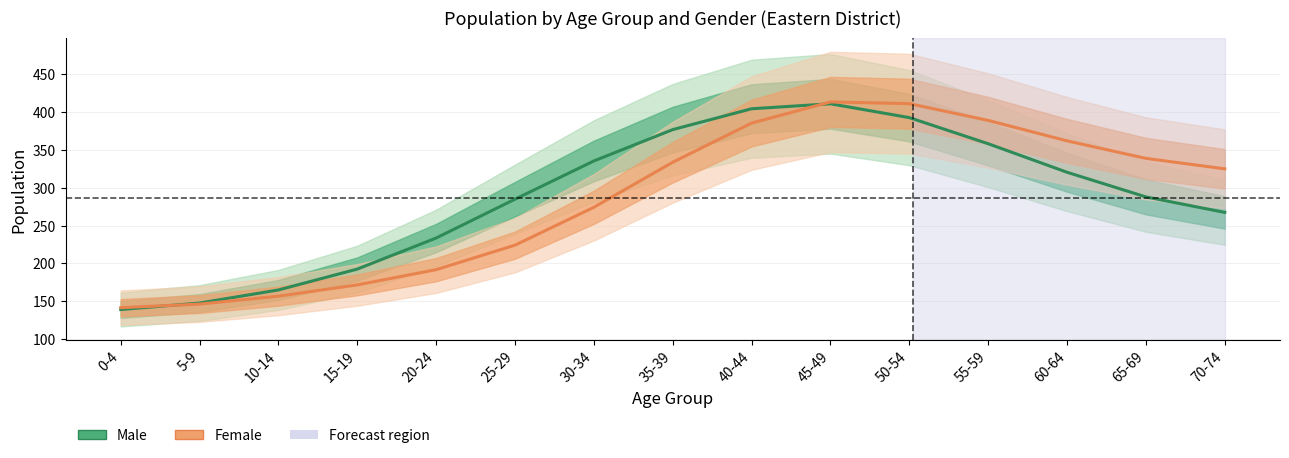

Which series ends up on top after the final intersection of Male and Female?

Female